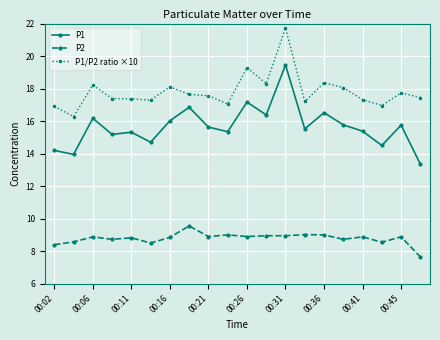

What is the maximum value for P2?

9.6